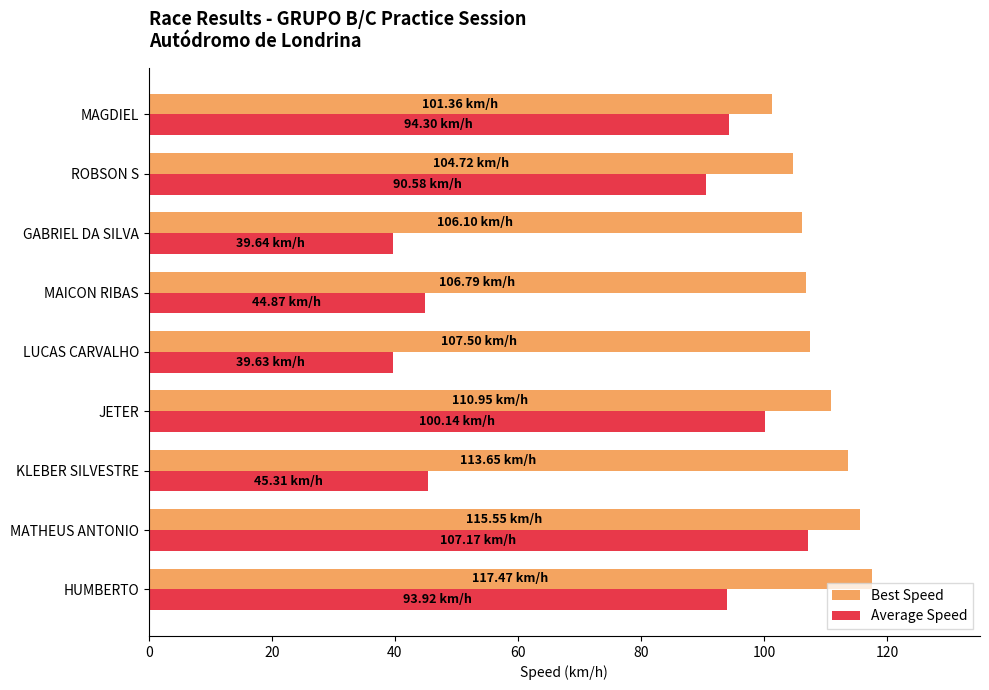

Where is Average Speed nearest to the value 73?

ROBSON S